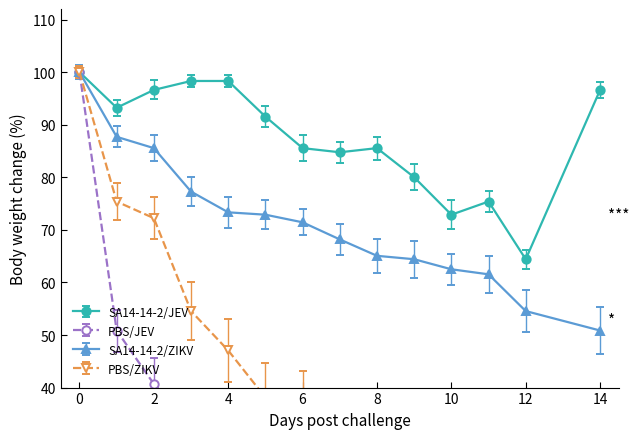

What is the value of the SA14-14-2/JEV point at the 8th from the left?

84.8